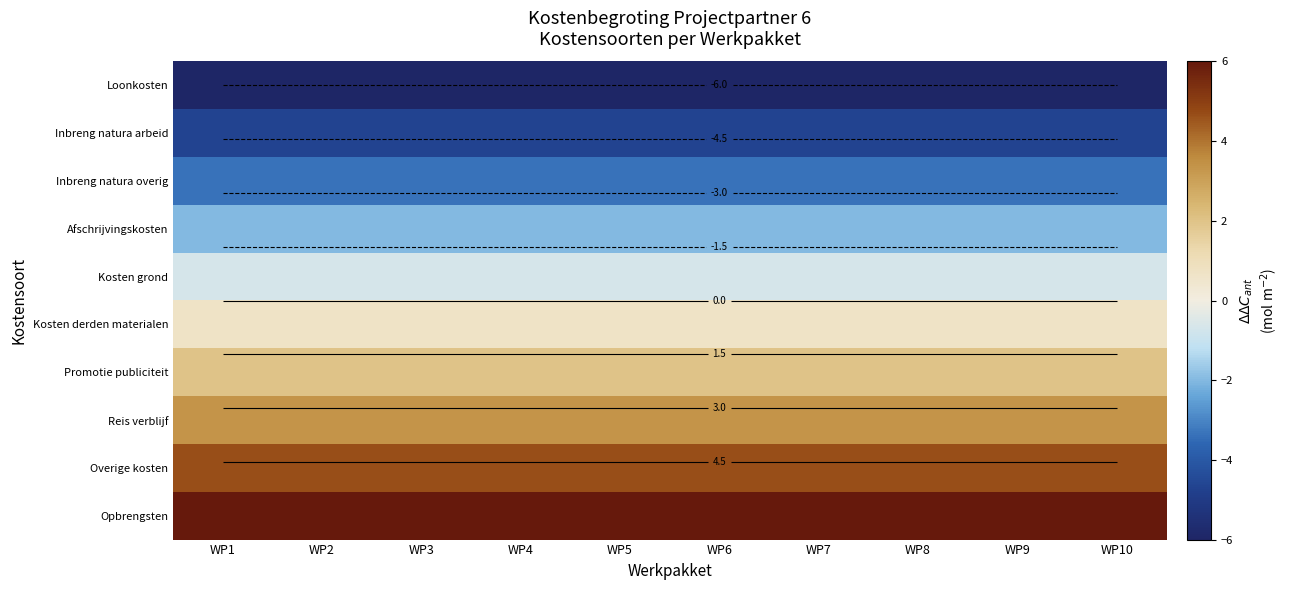

Read the Overige kosten value at WP6.

4.7